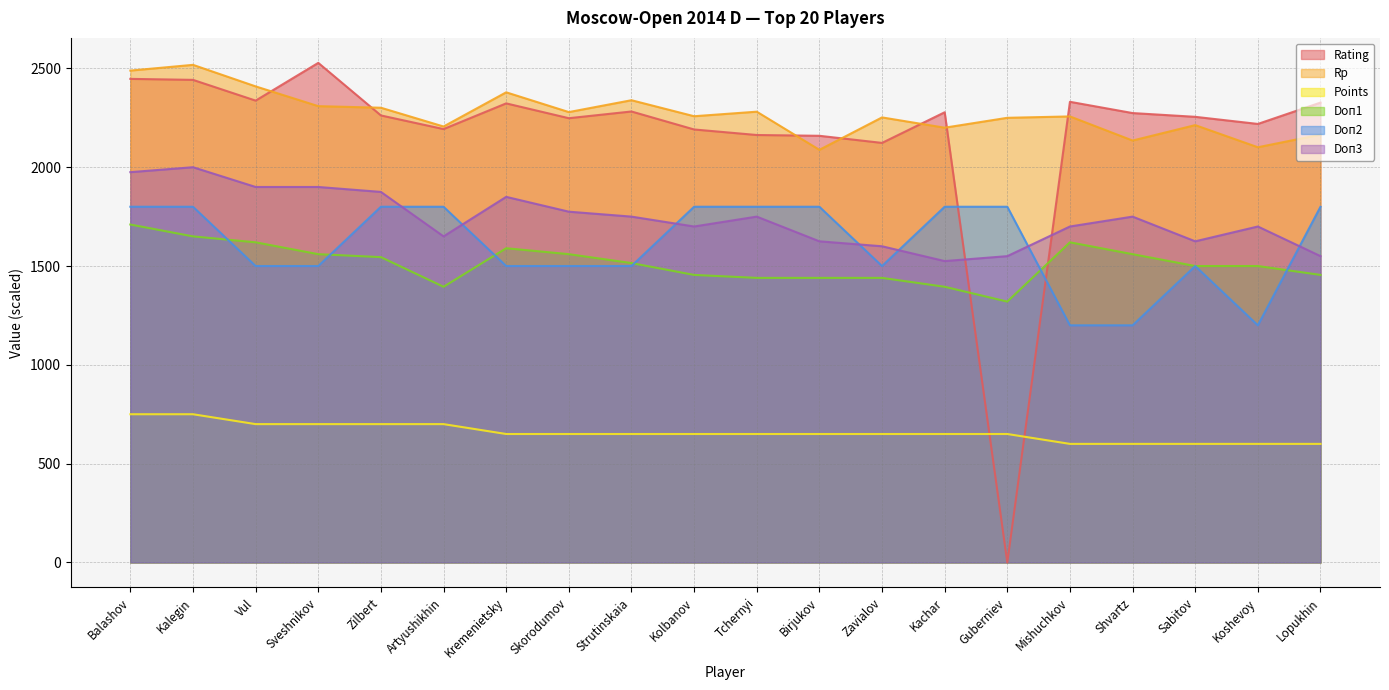

At which label does Doп2 reach its minimum?

Mishuchkov